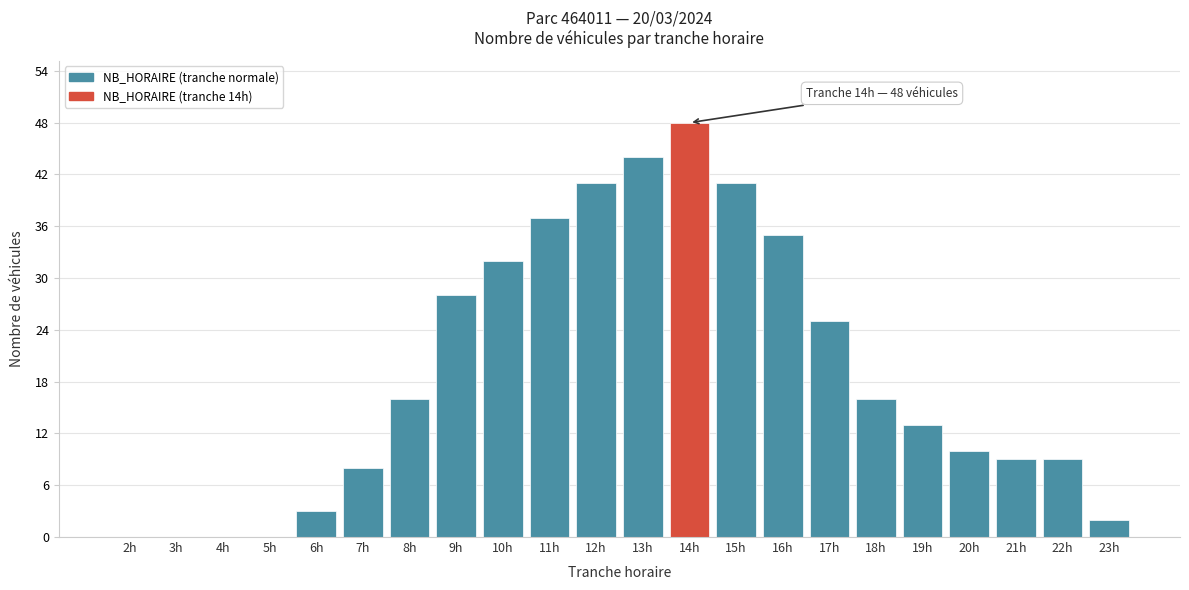

Reading left to right, extract all data points from this chart.

2h=0	3h=0	4h=0	5h=0	6h=3	7h=8	8h=16	9h=28	10h=32	11h=37	12h=41	13h=44	14h=48	15h=41	16h=35	17h=25	18h=16	19h=13	20h=10	21h=9	22h=9	23h=2